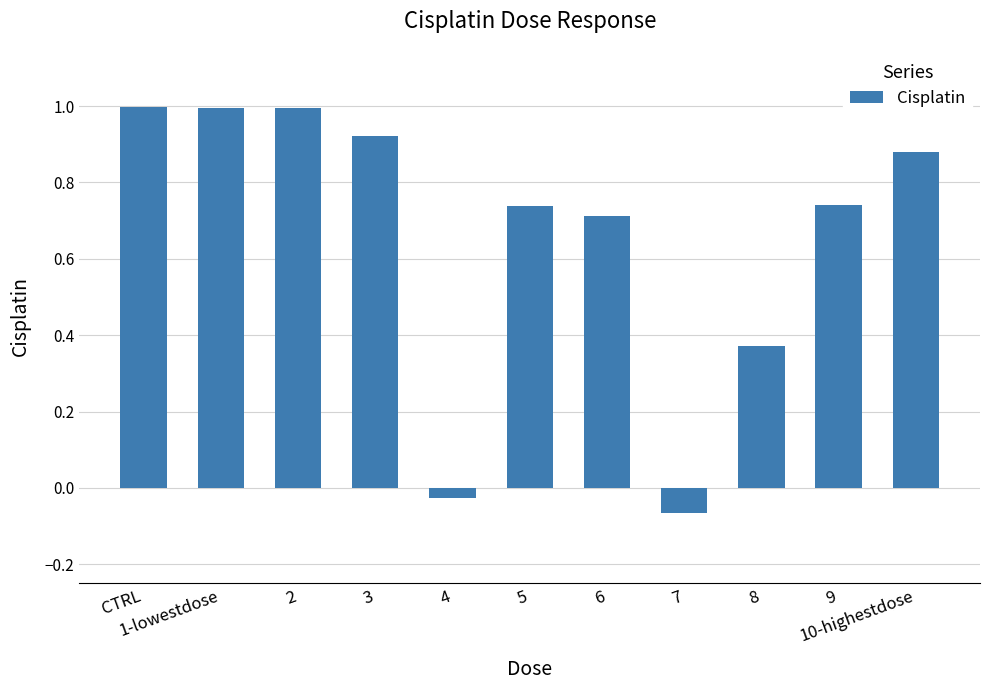

What is the difference between the second highest and minimum values?

1.1